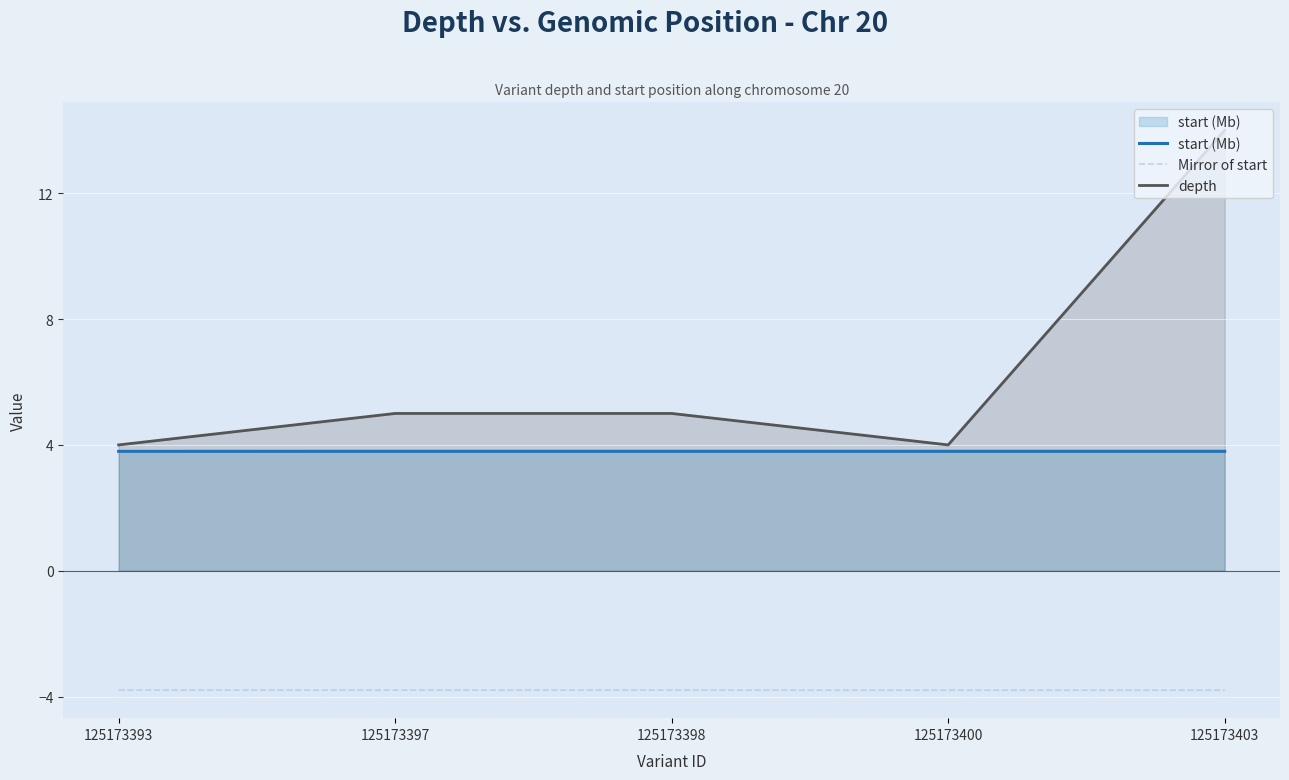

True or false: depth and Mirror of start intersect in this chart.

False